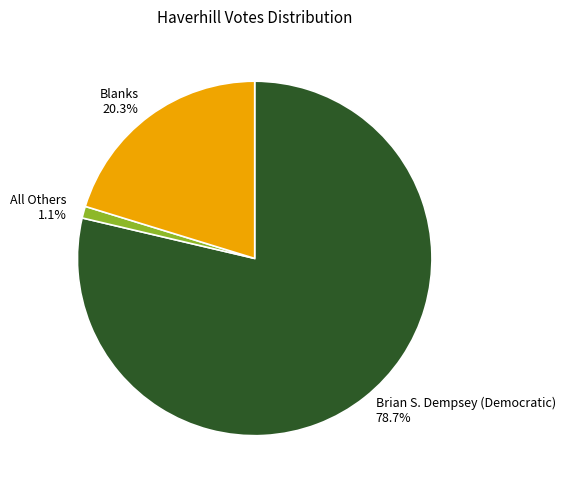

True or false: Blanks accounts for 20% of the total.

True